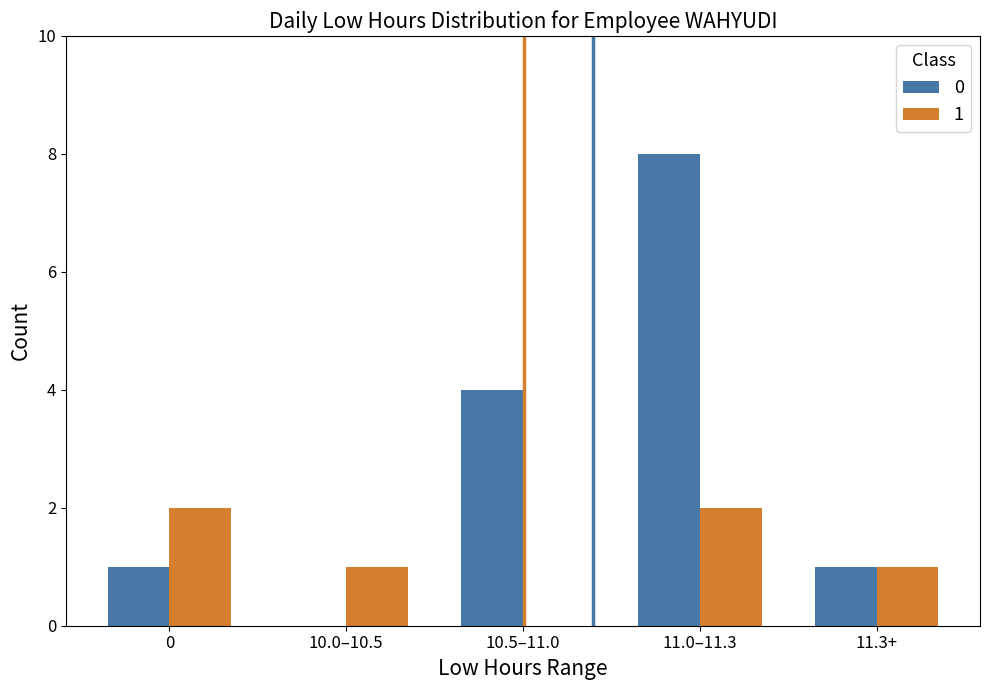

True or false: 1 has a value of 0 at 10.5–11.0.

True